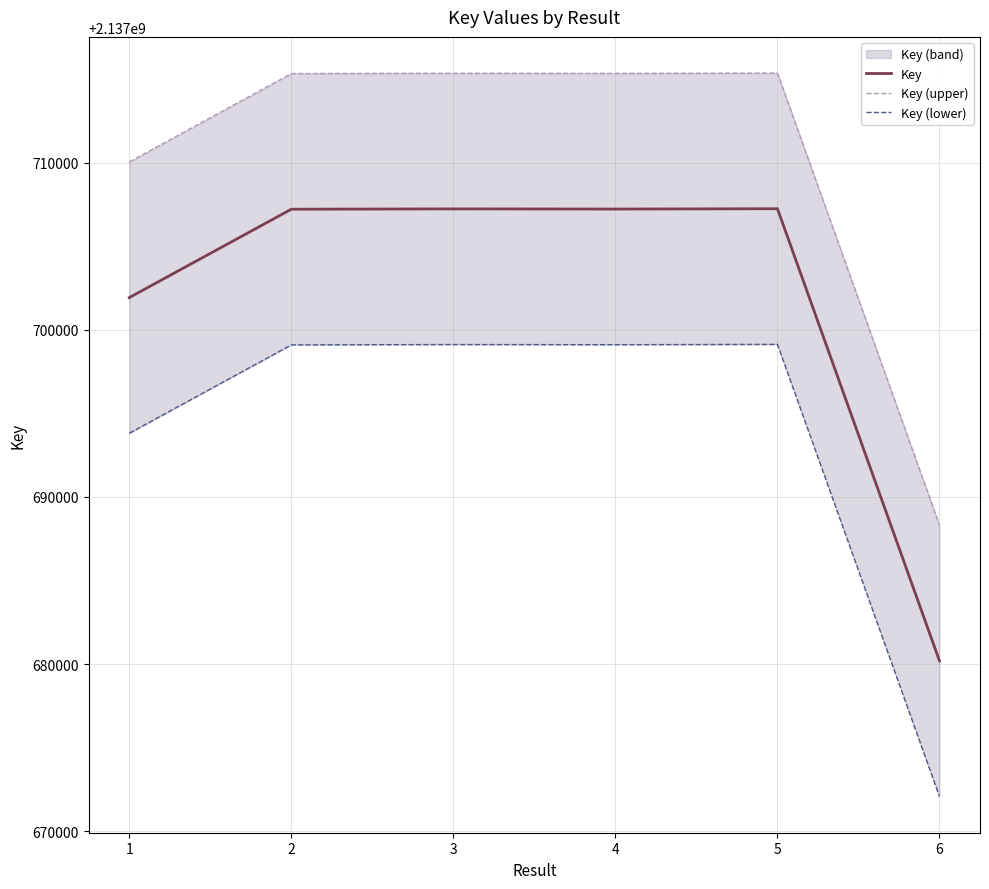

What are all the series names shown in the legend?

Key, Key (upper), Key (lower)